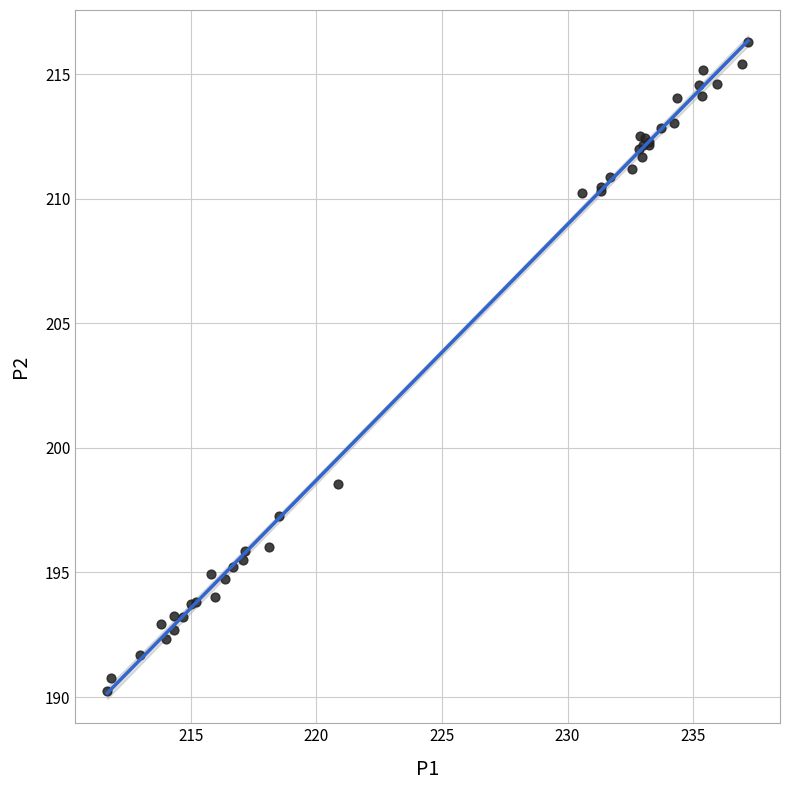

What Y value in the scatter plot is closest to 203?

198.6